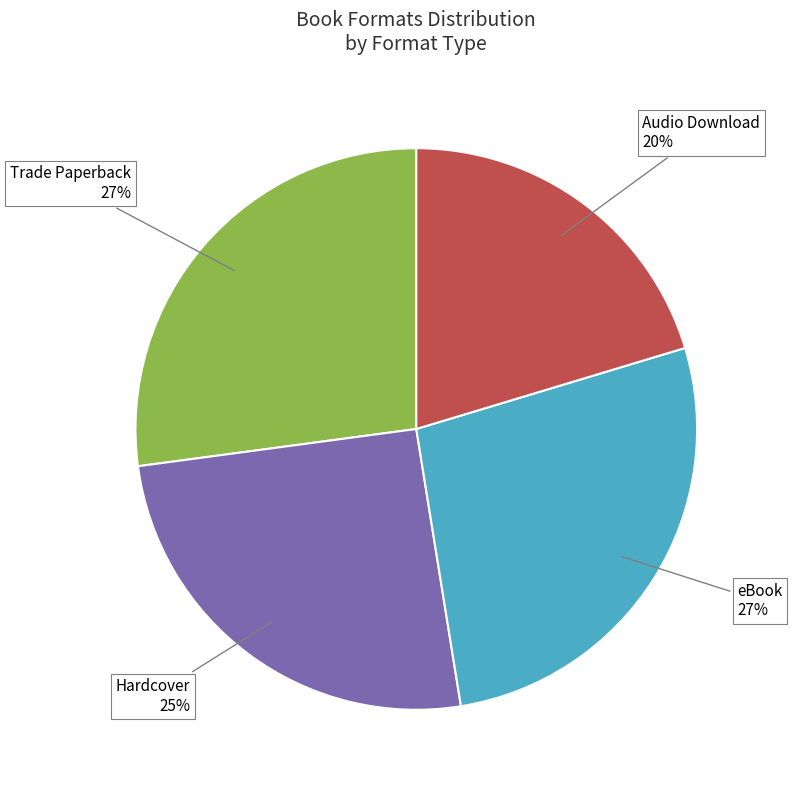

True or false: Trade Paperback accounts for 27% of the total.

True